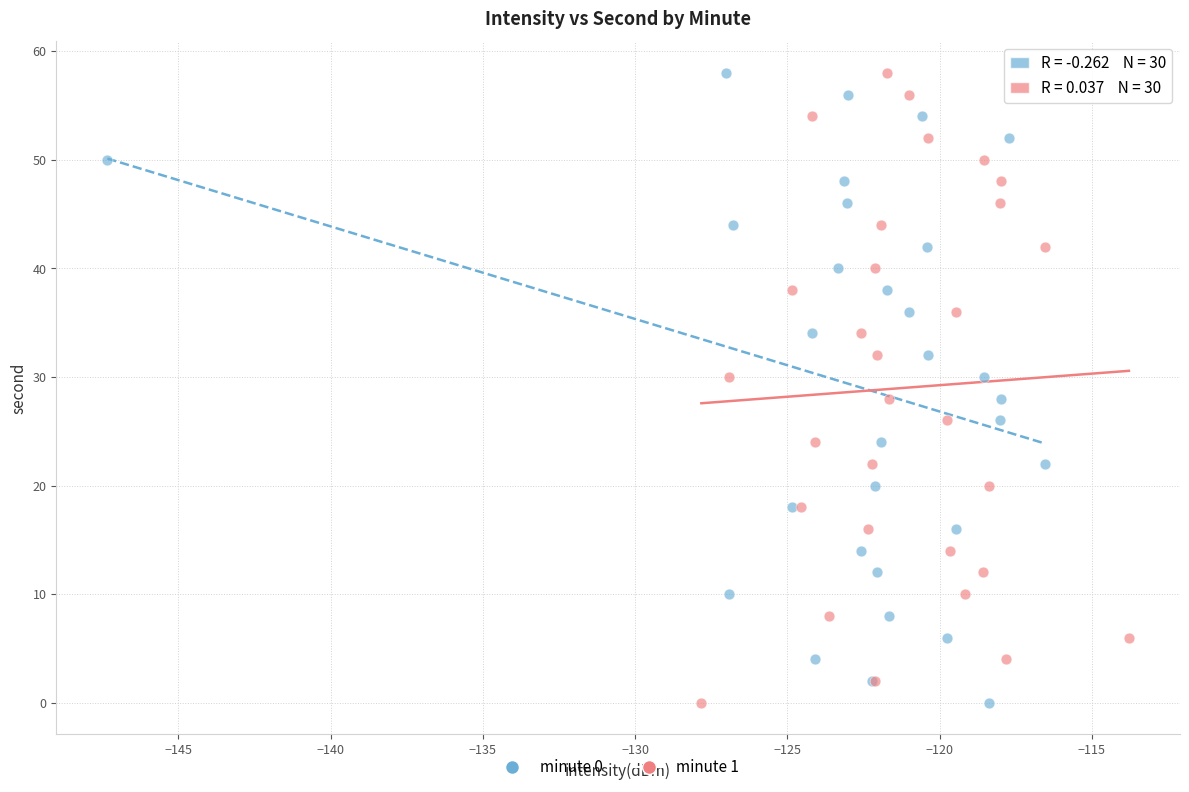

What are all the series names shown in the legend?

minute 0, minute 1